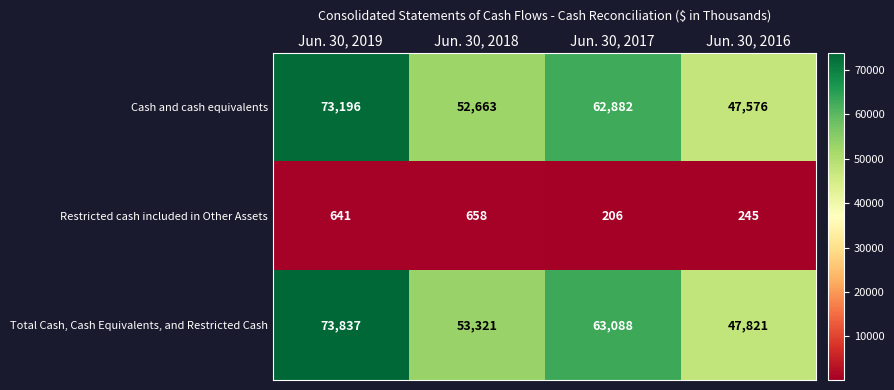

What is the sum of the Cash and cash equivalents values at Jun. 30, 2019 and Jun. 30, 2017?

136078